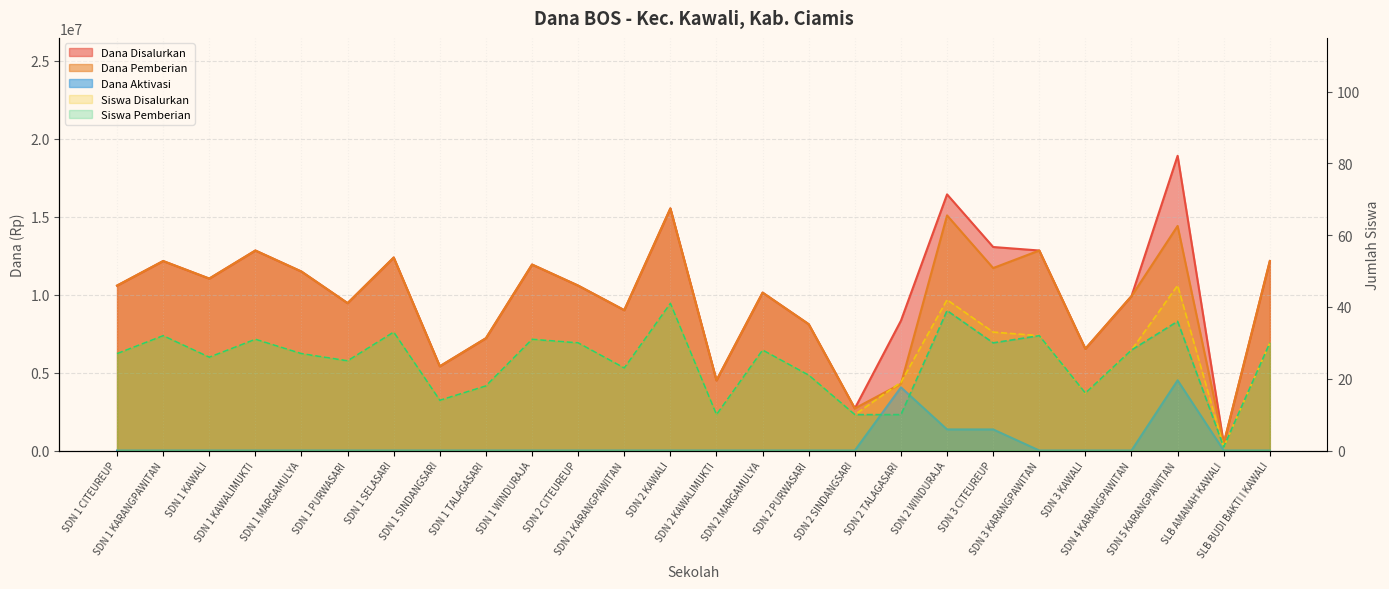

True or false: Siswa Pemberian and Siswa Disalurkan cross at least once.

False